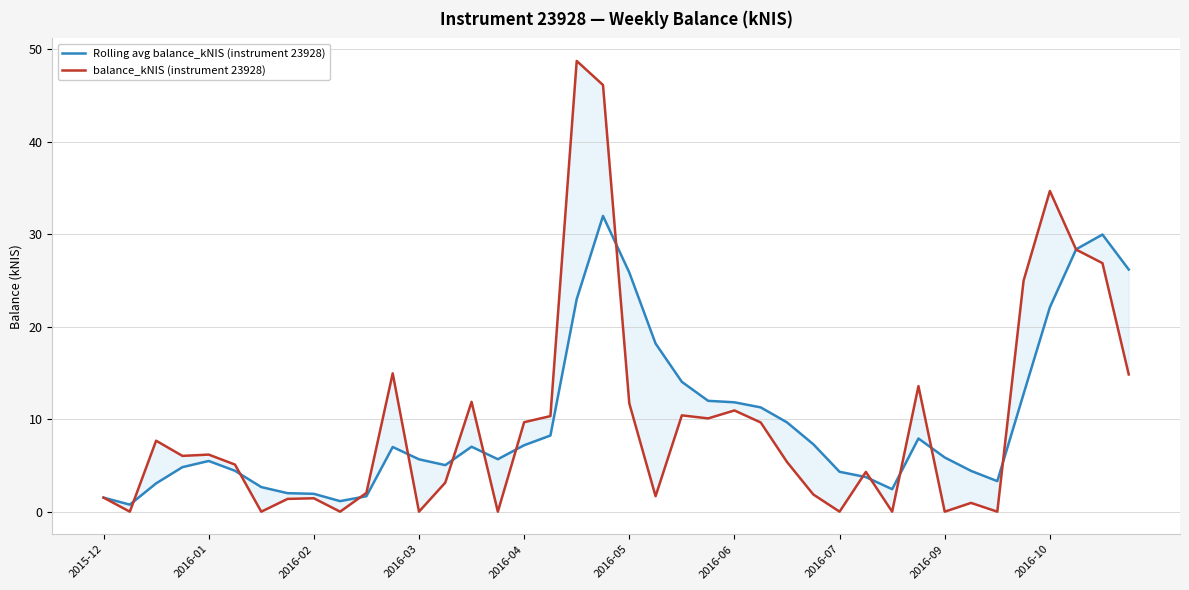

The value of Rolling avg balance_kNIS (instrument 23928) at 23 is 15.9. True or false?

False